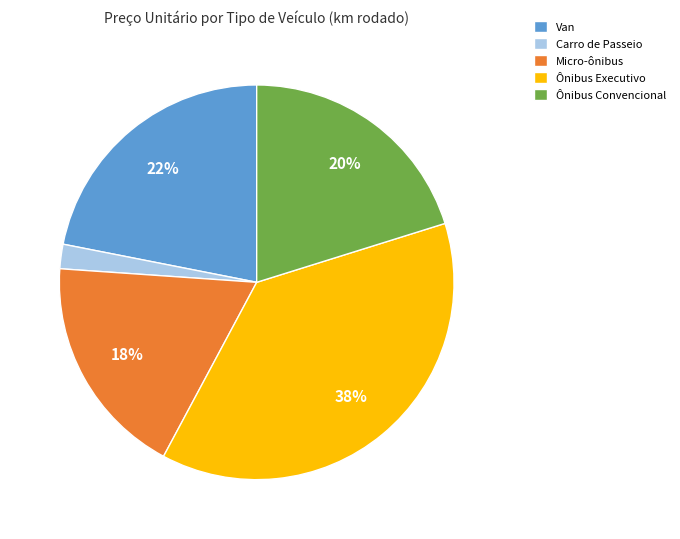

Between Van and Ônibus Executivo, which is larger?

Ônibus Executivo